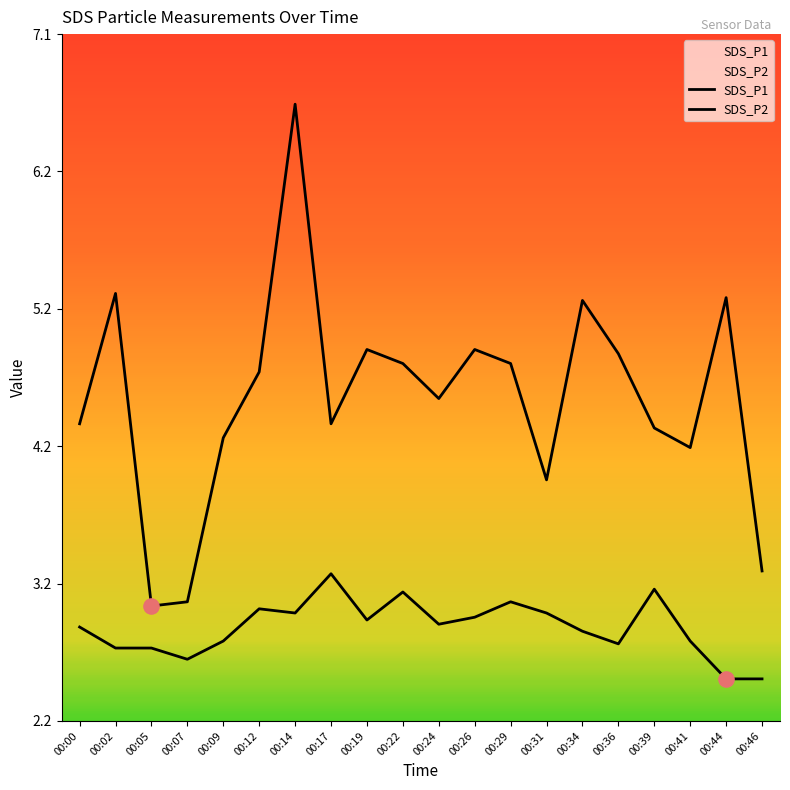

At how many categories does at least one series exceed 2?

20